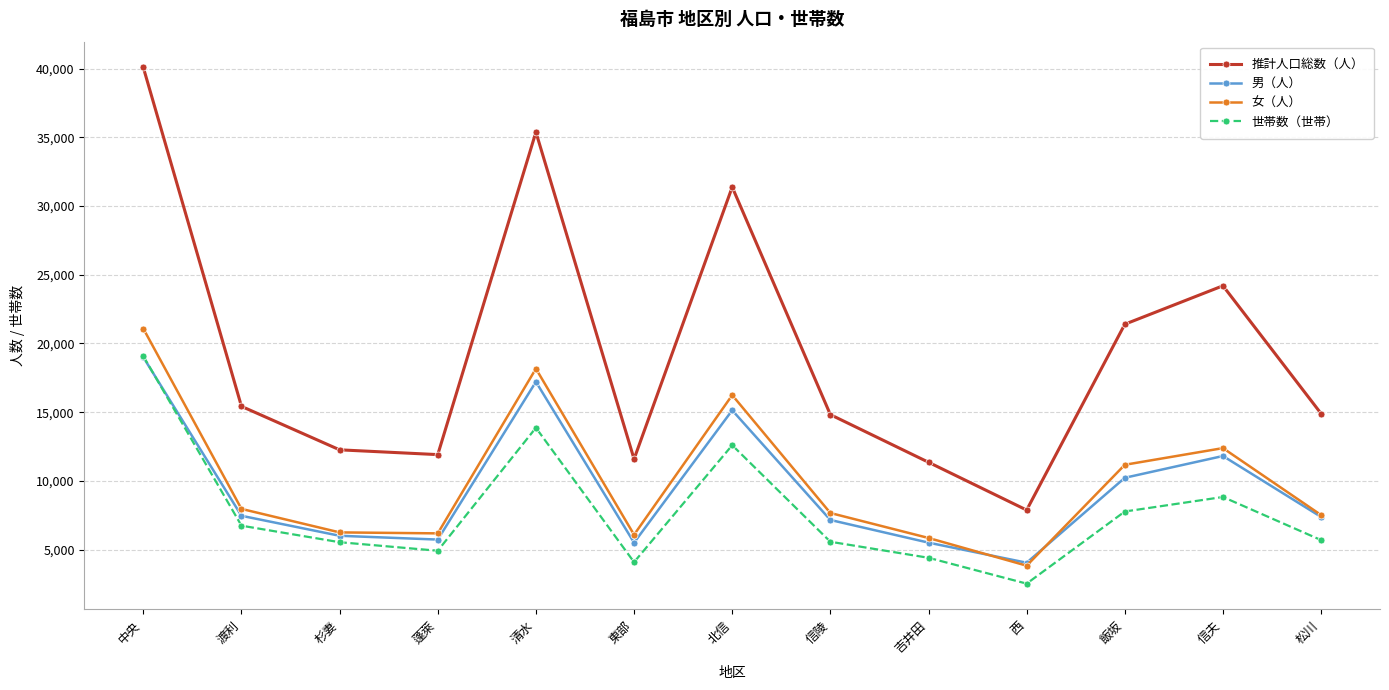

Which series changed the most between 中央 and 東部?

推計人口総数（人）